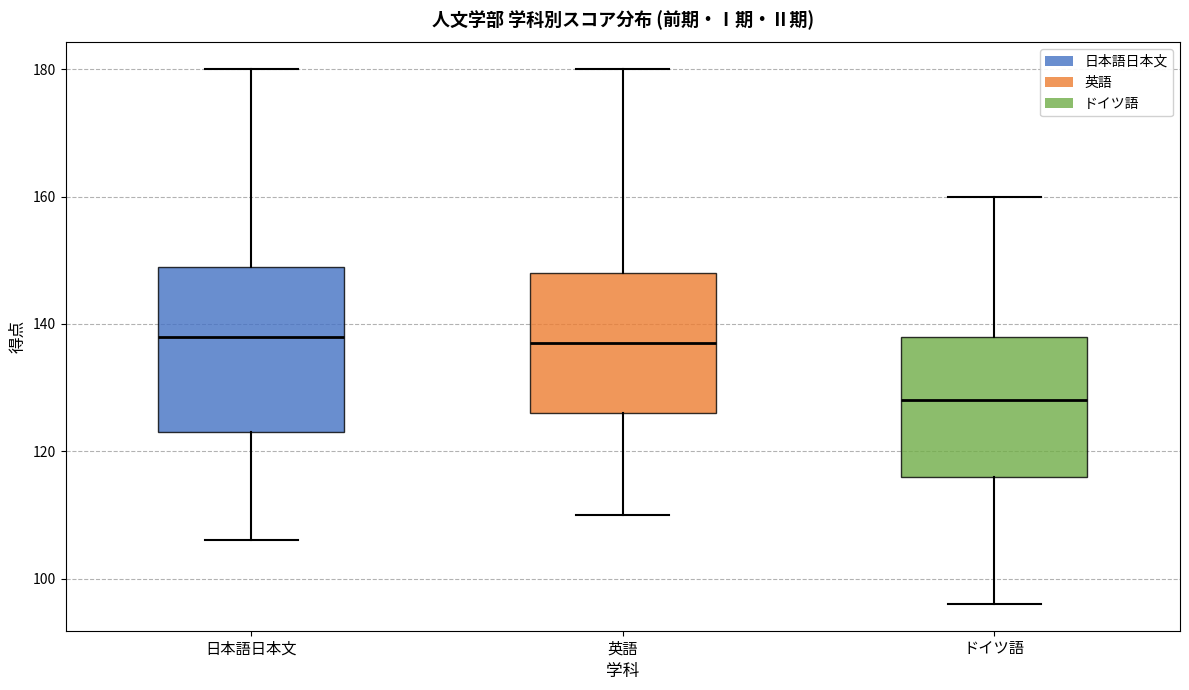

Where does the median line of the box for 英語 sit on the y-axis? The values are not printed on the chart, so give them approximately, as read against the axis.

138